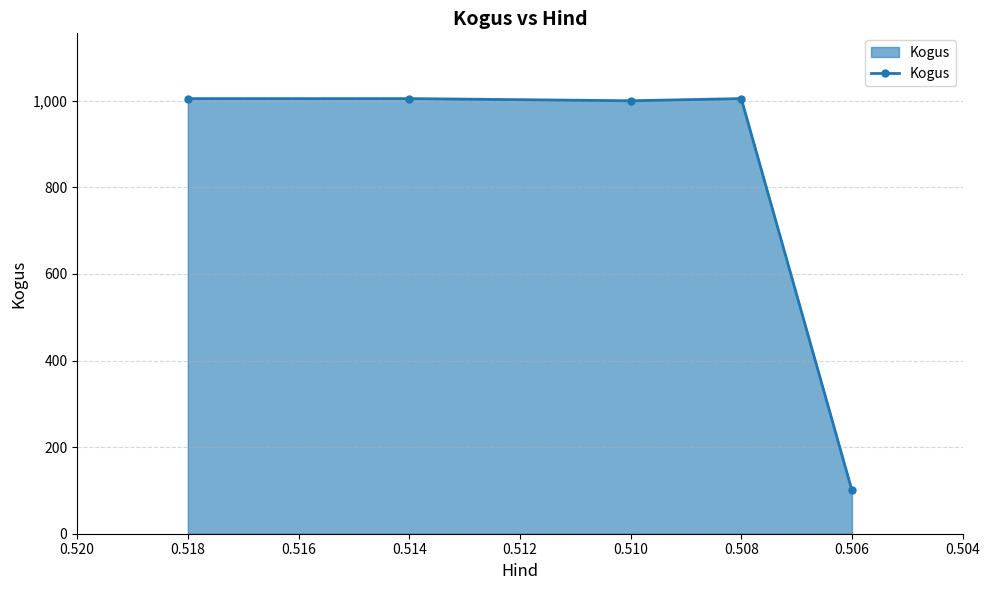

What is the smallest value displayed?

100